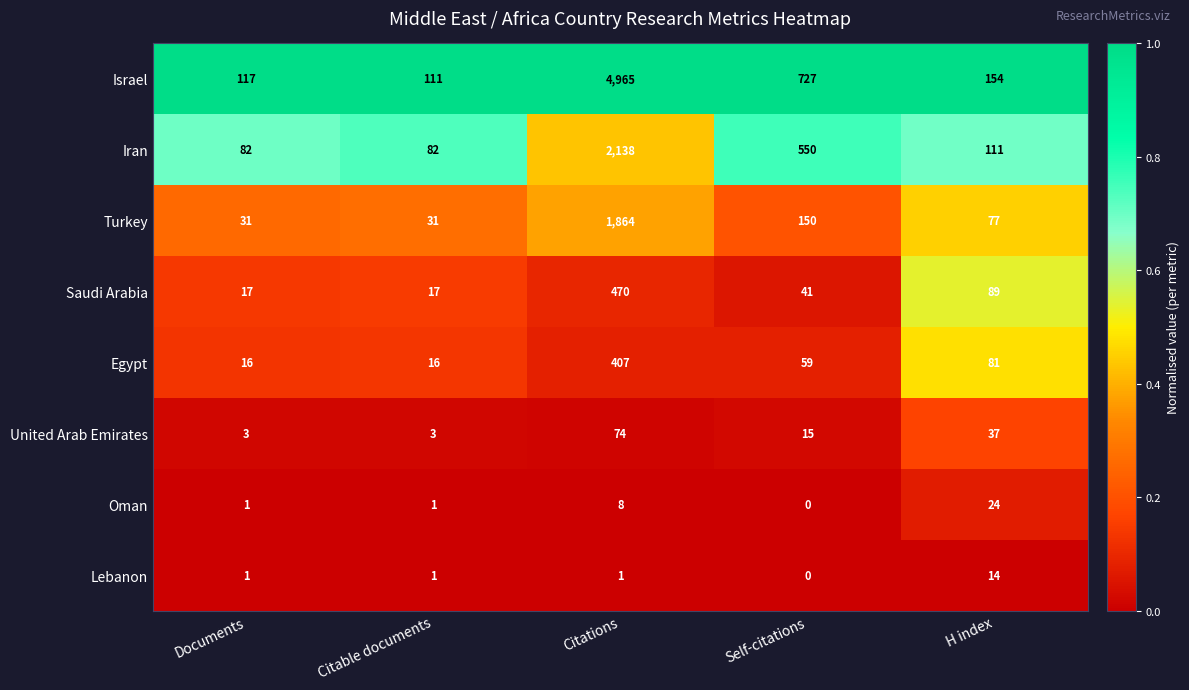

Read the Egypt value at Citations.

407